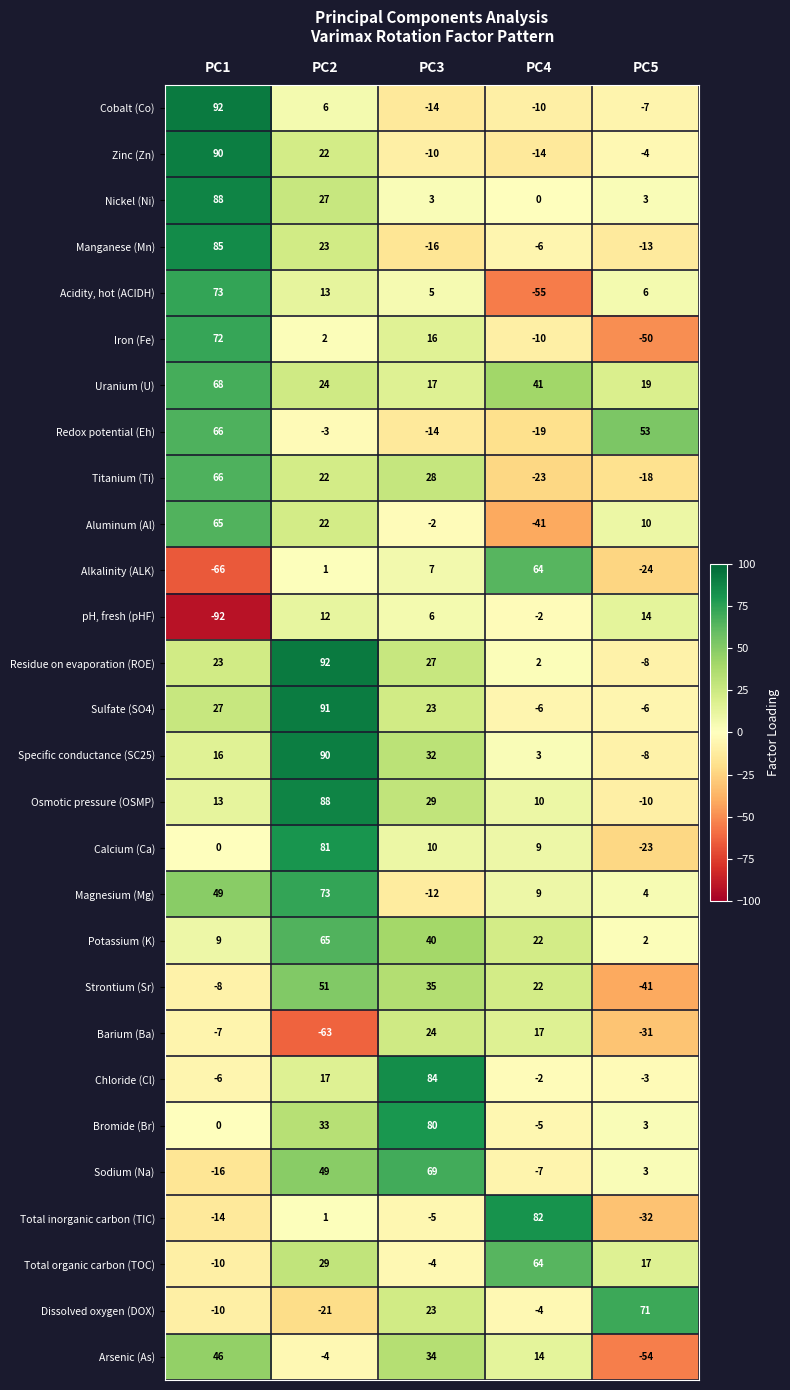

Rank the categories by Uranium (U) value from lowest to highest.

PC3, PC5, PC2, PC4, PC1